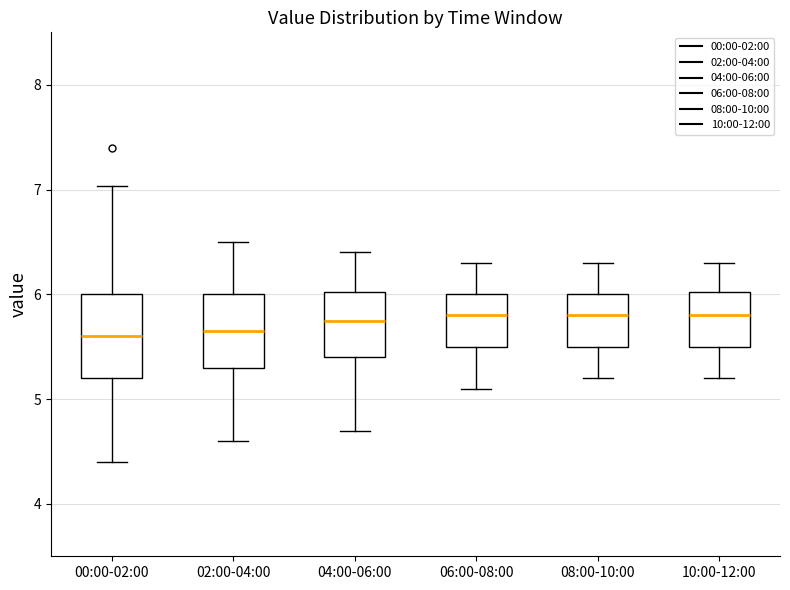

Reading left to right, transcribe this box plot: for each box, give where its median line is, the range the box spans, and where its two whiskers end, as read against the y-axis. The values are not printed on the chart, so give them approximately, as read against the axis.

00:00-02:00: median 5.6, box 5.2 to 6.0, whiskers 4.4 to 7.0
02:00-04:00: median 5.7, box 5.3 to 6.0, whiskers 4.6 to 6.5
04:00-06:00: median 5.8, box 5.4 to 6.0, whiskers 4.7 to 6.4
06:00-08:00: median 5.8, box 5.5 to 6.0, whiskers 5.1 to 6.3
08:00-10:00: median 5.8, box 5.5 to 6.0, whiskers 5.2 to 6.3
10:00-12:00: median 5.8, box 5.5 to 6.0, whiskers 5.2 to 6.3